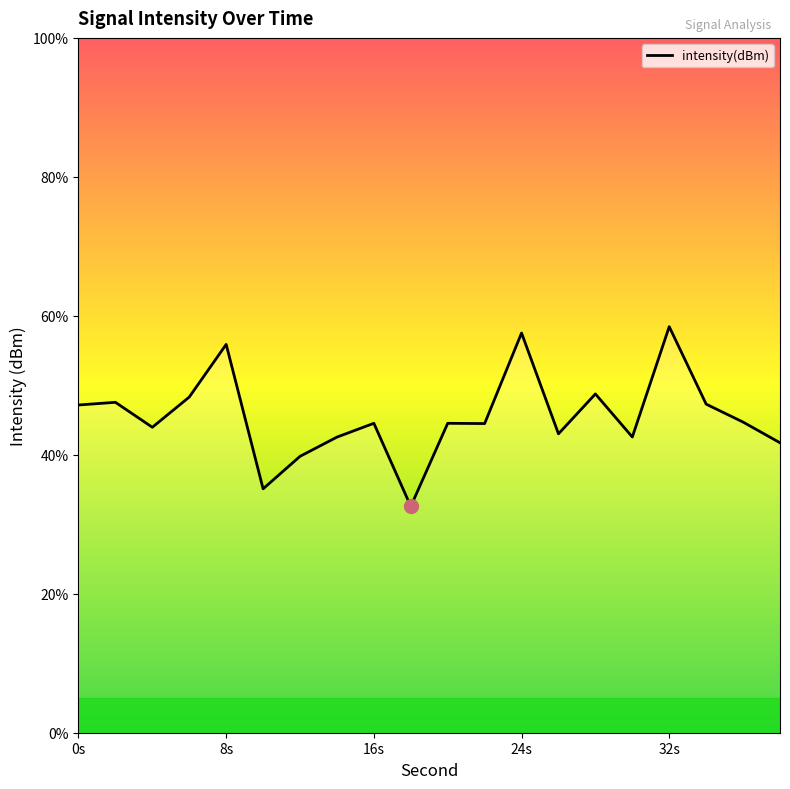

What is the smallest value displayed?

32.6